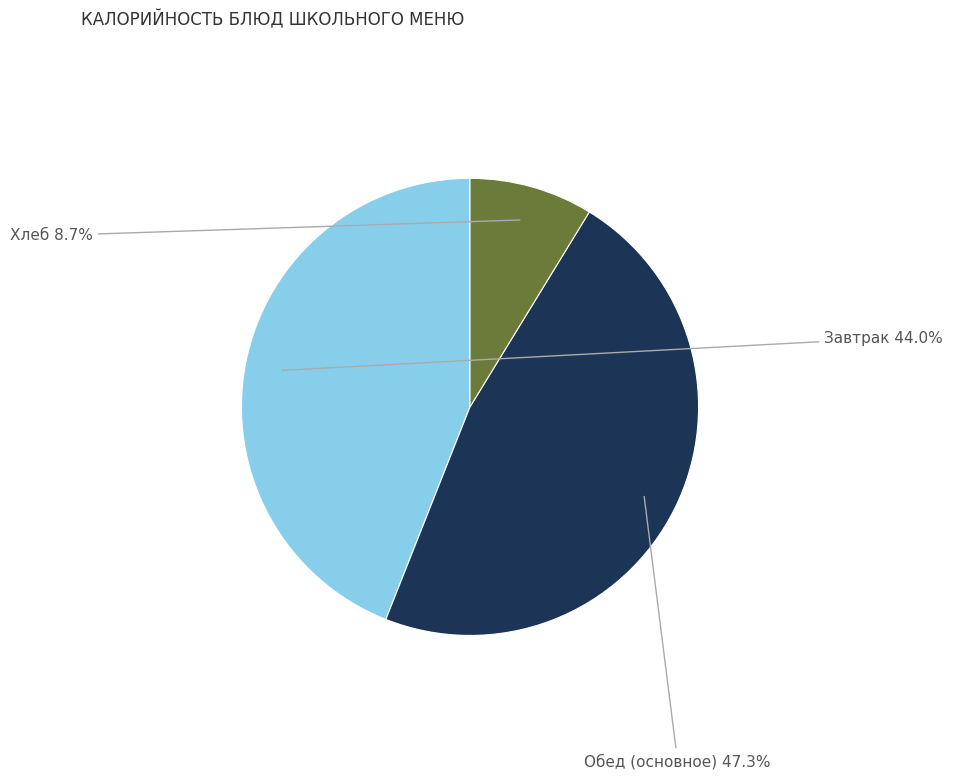

What is the ratio of the value at Завтрак to the value at Обед (основное)?

0.9